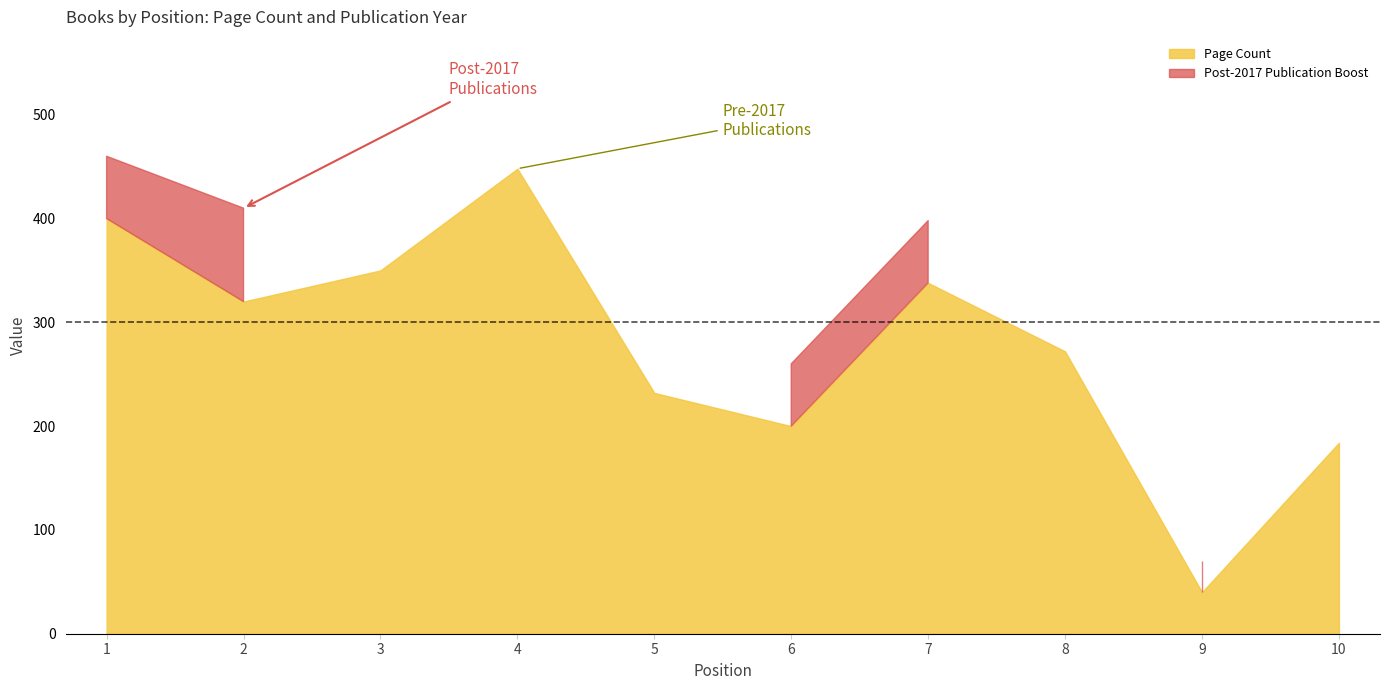

What is the average value of the Page Count series?

278